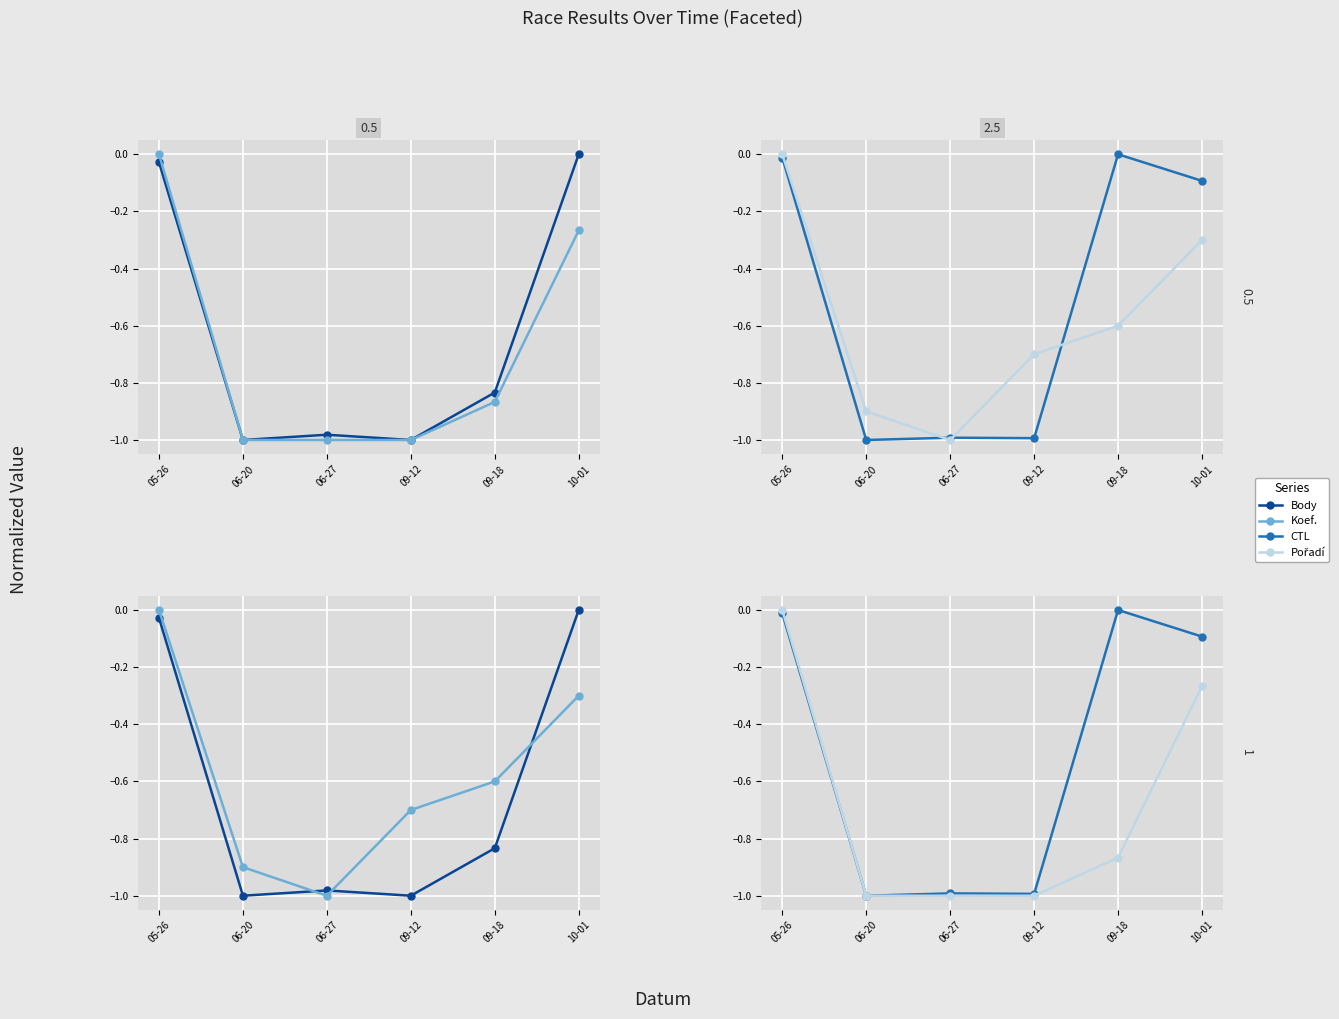

What are all the series names shown in the legend?

Body, Koef., CTL, Pořadí